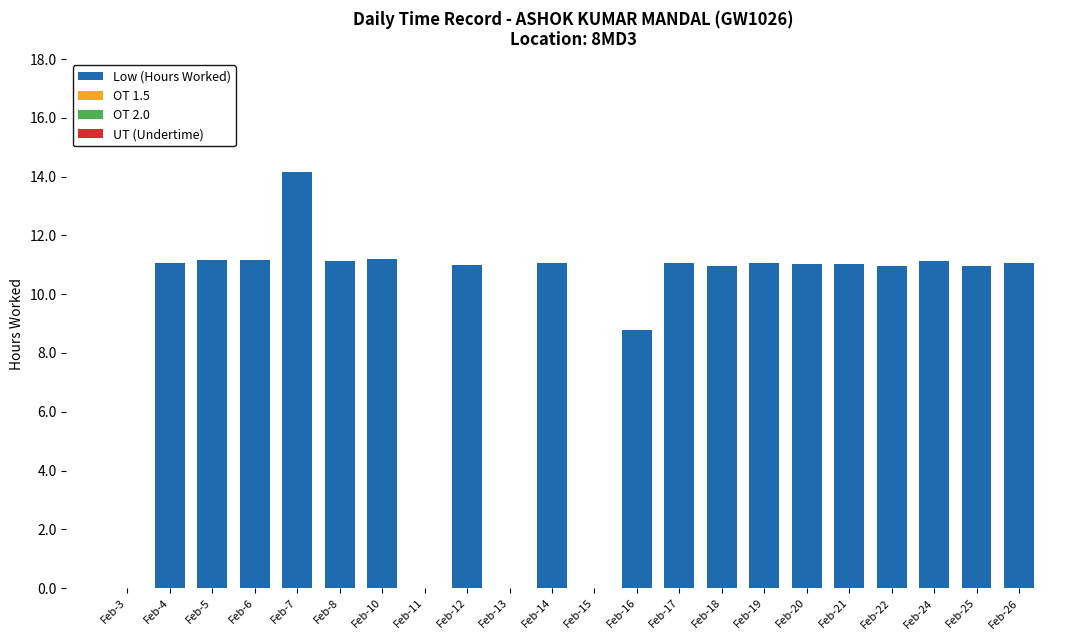

Count the number of data series in this chart.

1